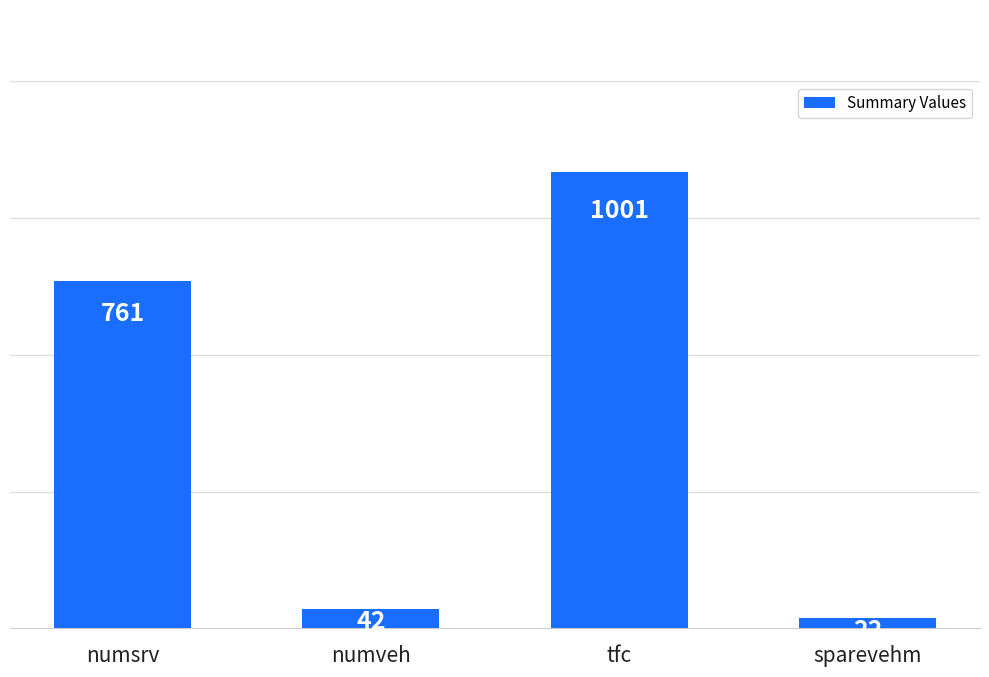

What is the greatest value displayed?

1001